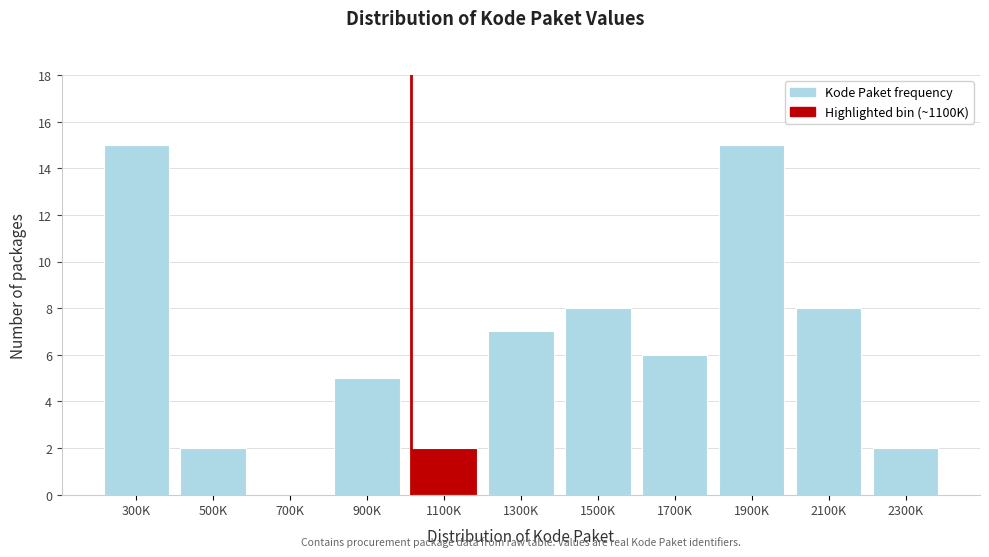

Reading right to left, what are all the values shown in this chart?

2300K=2	2100K=8	1900K=15	1700K=6	1500K=8	1300K=7	1100K=2	900K=5	700K=0	500K=2	300K=15